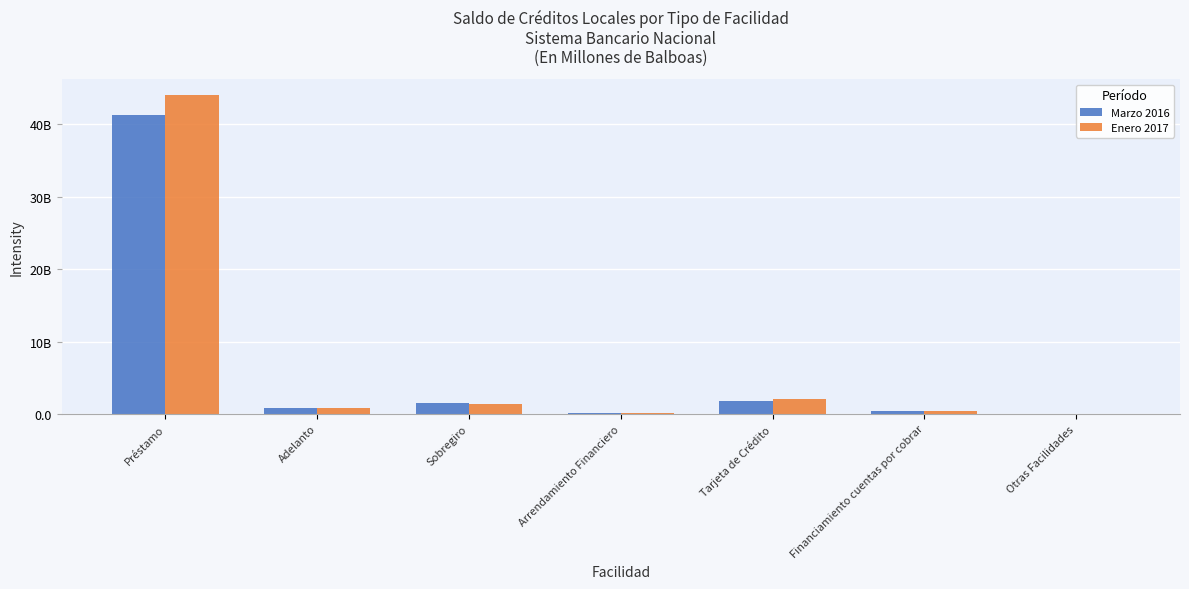

What is the sum of the Enero 2017 values at Tarjeta de Crédito and Otras Facilidades?

2116410495.3